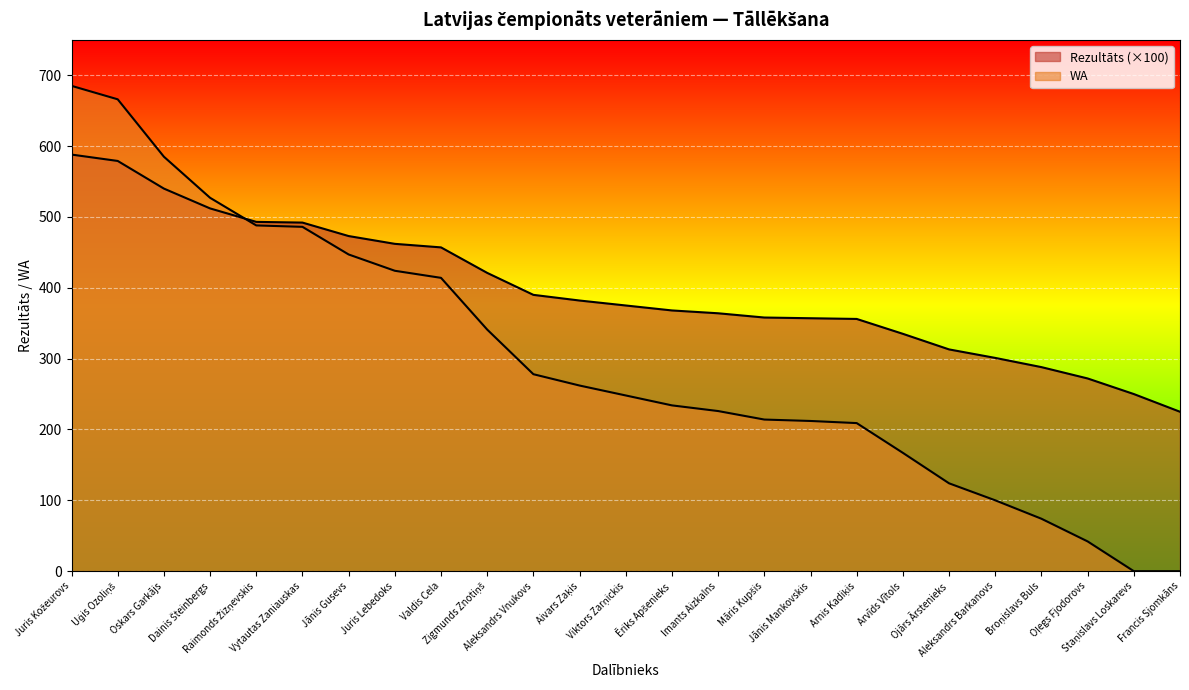

True or false: Rezultāts has a value of 313.0 at Ojārs Ārstenieks.

True